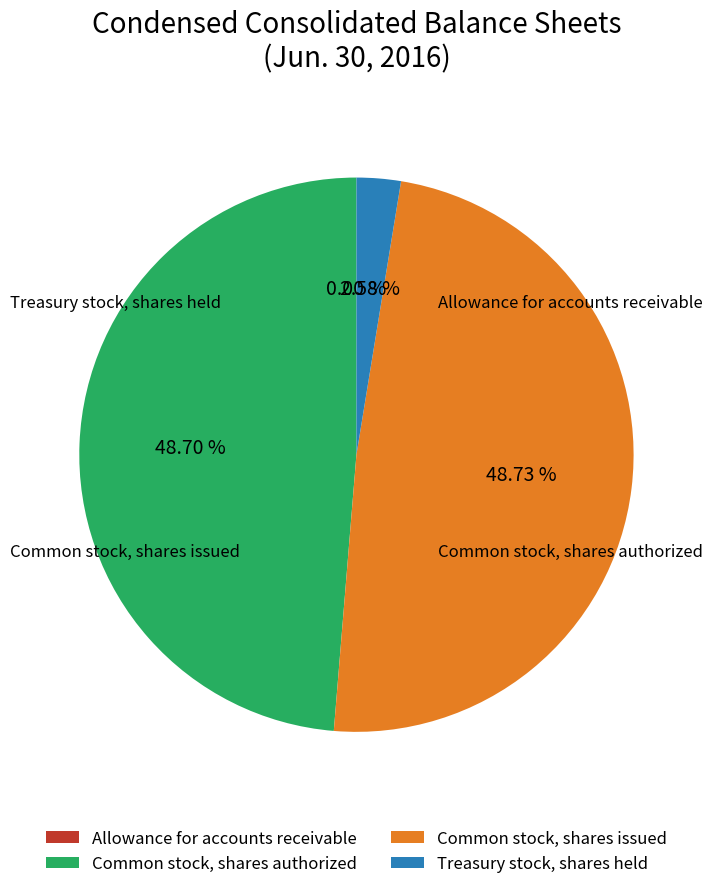

What is the ratio of the value at Common stock, shares authorized to the value at Treasury stock, shares held?

18.9